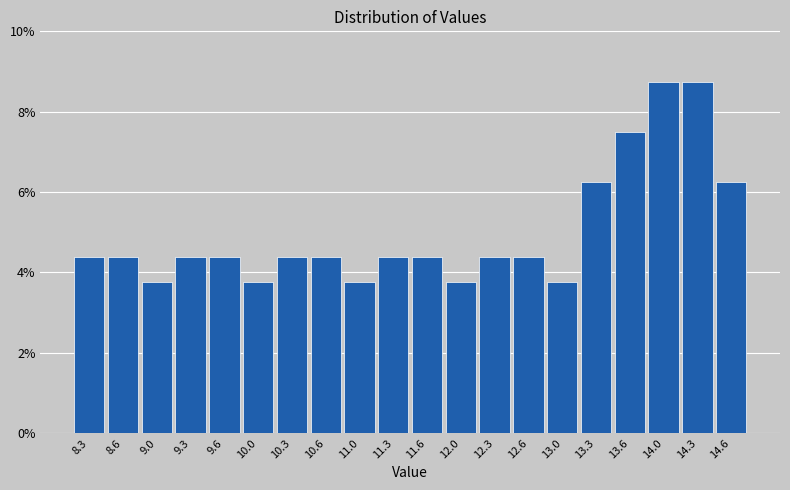

Reading left to right, transcribe this chart: for each bar, give the range it covers on the x-axis and its height. Neither the bar edges nor the heights are printed on the chart, so give them approximately, as read against the axes.

8.15 to 8.50: 4.4
8.50 to 8.80: 4.4
8.80 to 9.15: 3.8
9.15 to 9.50: 4.4
9.50 to 9.80: 4.4
9.80 to 10.15: 3.8
10.15 to 10.50: 4.4
10.50 to 10.80: 4.4
10.80 to 11.15: 3.8
11.15 to 11.50: 4.4
11.50 to 11.80: 4.4
11.80 to 12.15: 3.8
12.15 to 12.50: 4.4
12.50 to 12.80: 4.4
12.80 to 13.15: 3.8
13.15 to 13.50: 6.2
13.50 to 13.80: 7.6
13.80 to 14.15: 8.8
14.15 to 14.50: 8.8
14.50 to 14.80: 6.2